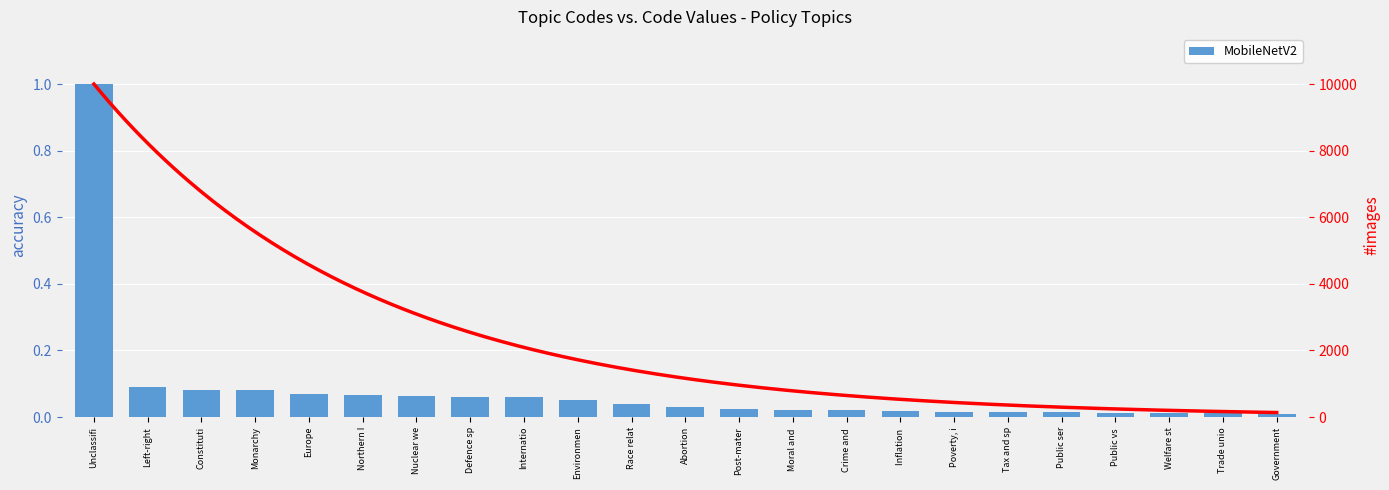

The value at Welfare st is 0.0. True or false?

False